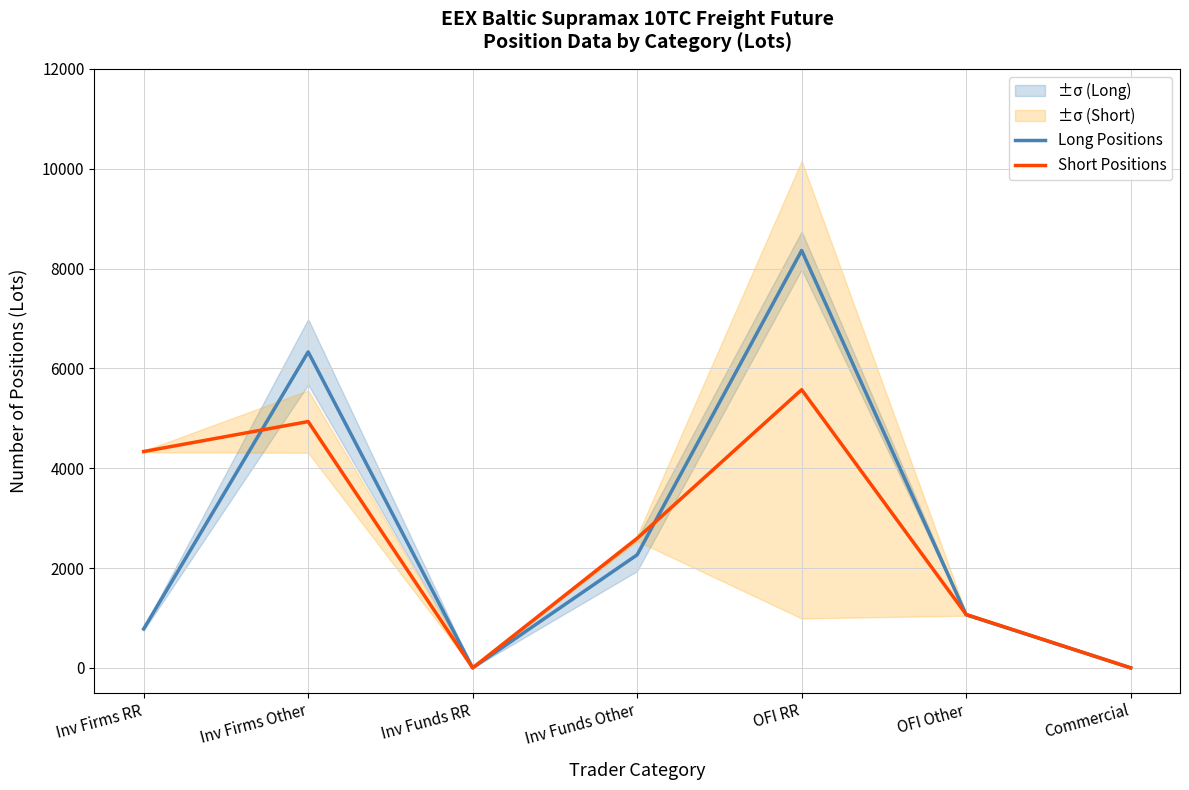

How many interior local valleys does the Short Positions series have?

1